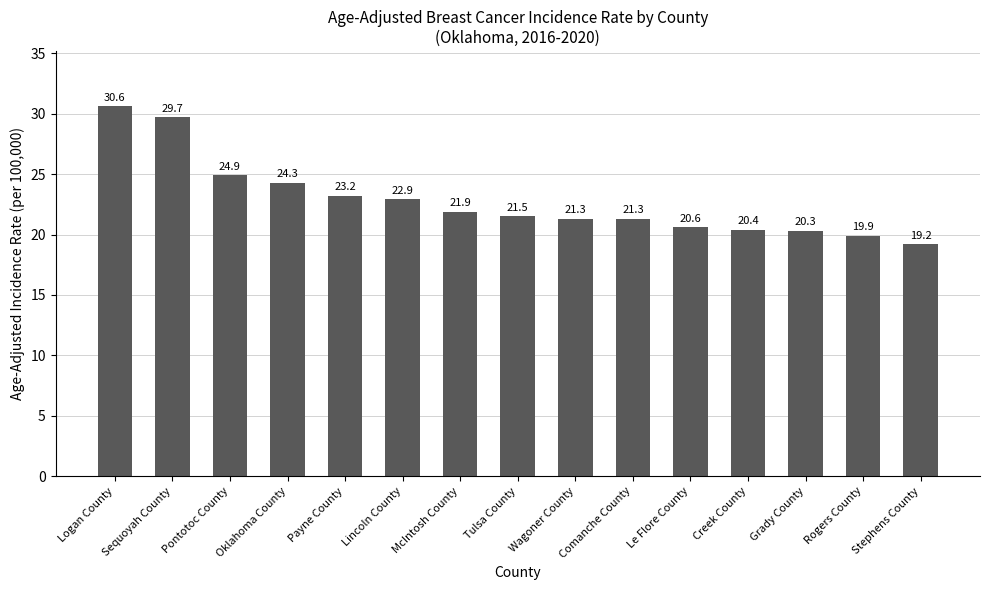

What is the label of the 13th bar from the right?

Pontotoc County